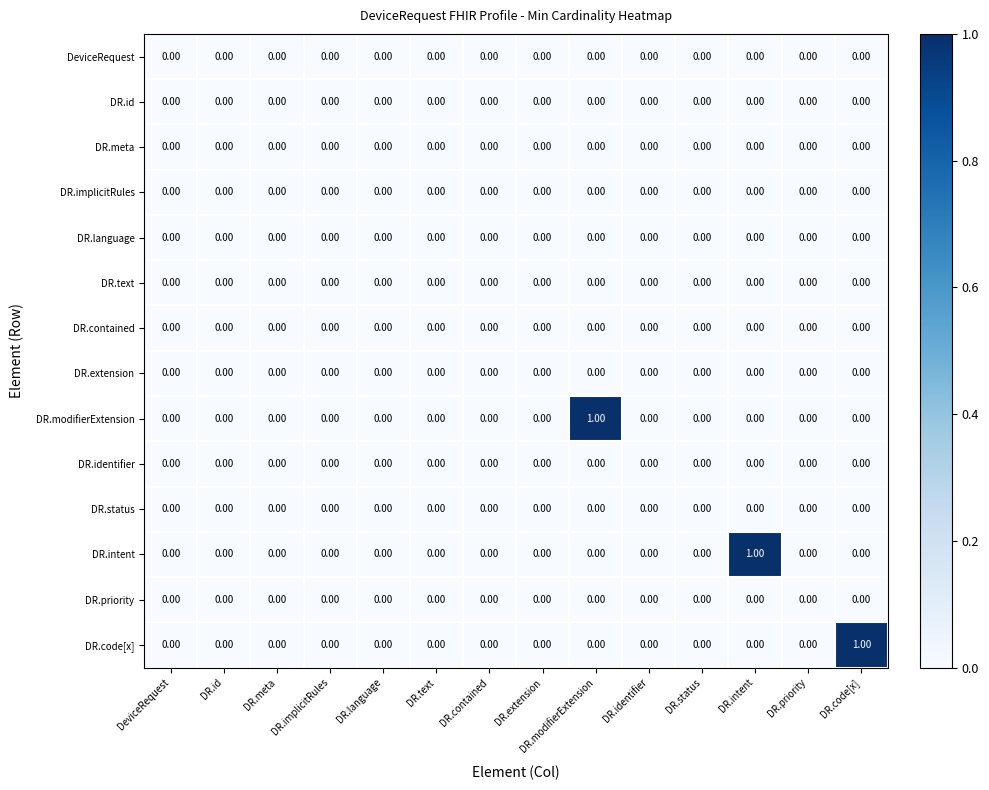

Between DR.extension and DR.code[x], which series saw the biggest shift?

DR.code[x]